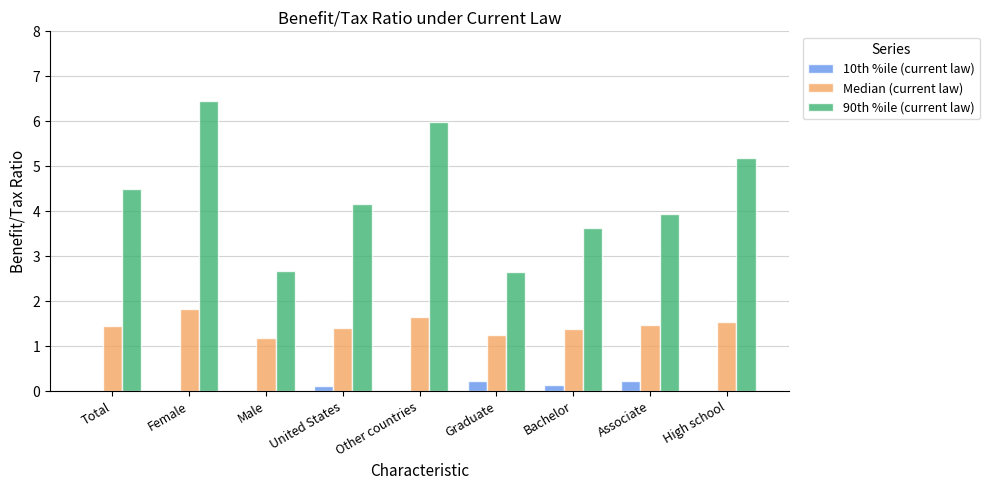

What is the sum of the Median (current law) values at Female and Male?

3.0